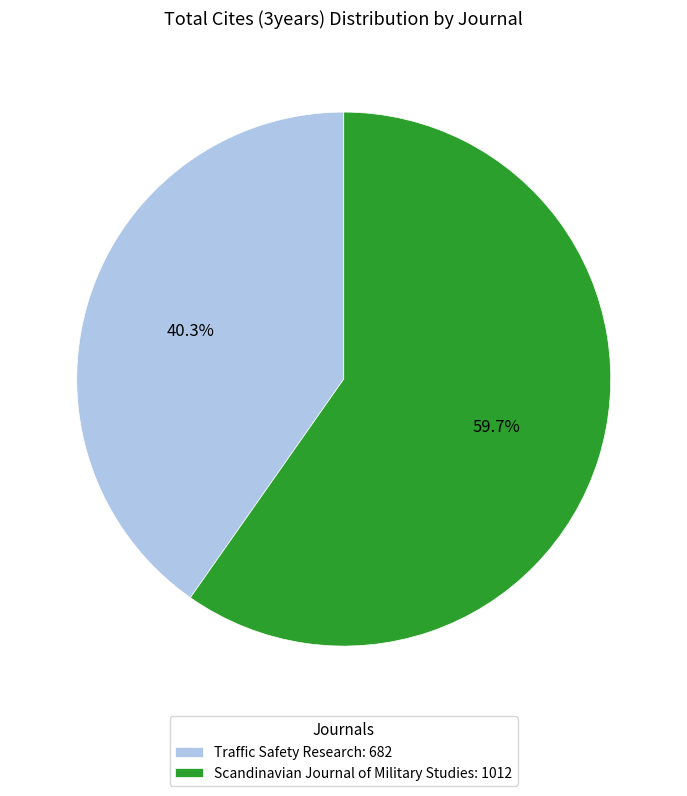

Rank the categories by value from lowest to highest.

Traffic Safety Research, Scandinavian Journal of Military Studies